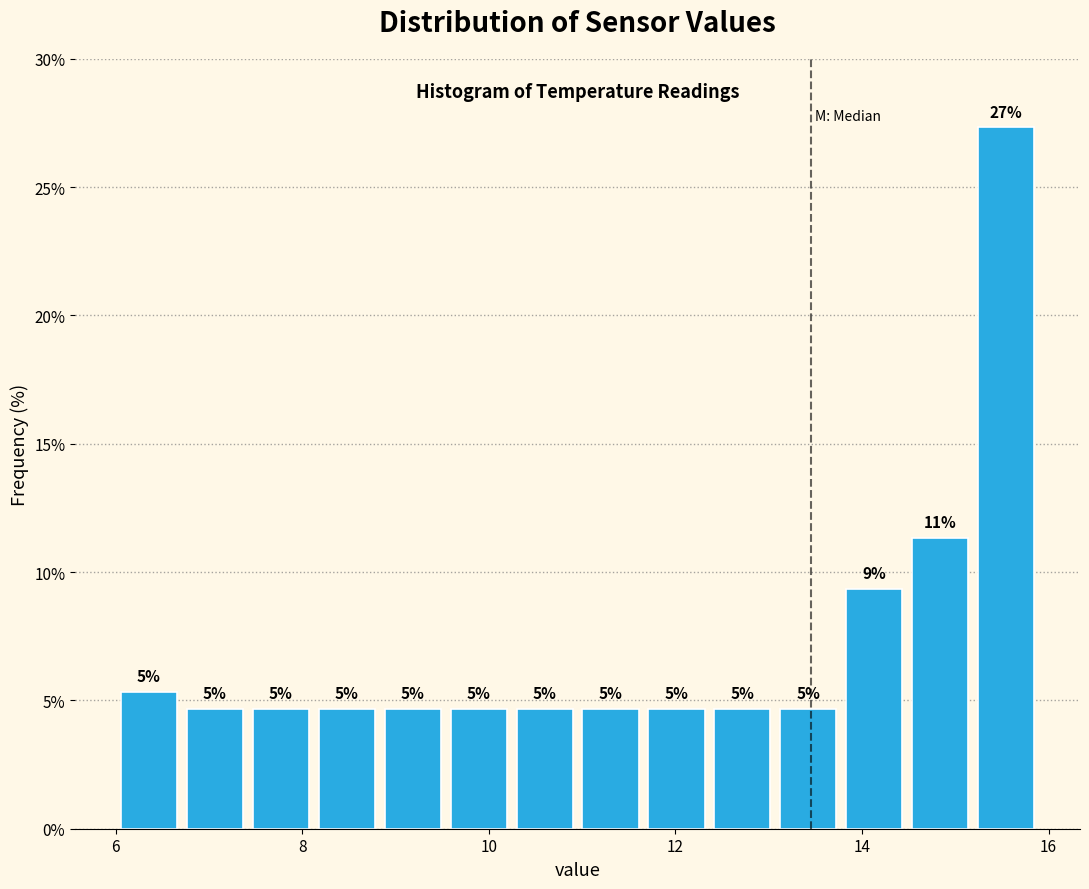

Around what value on the x-axis is the tallest bar? Give the approximate position of its centre, as read against the axis.

15.6